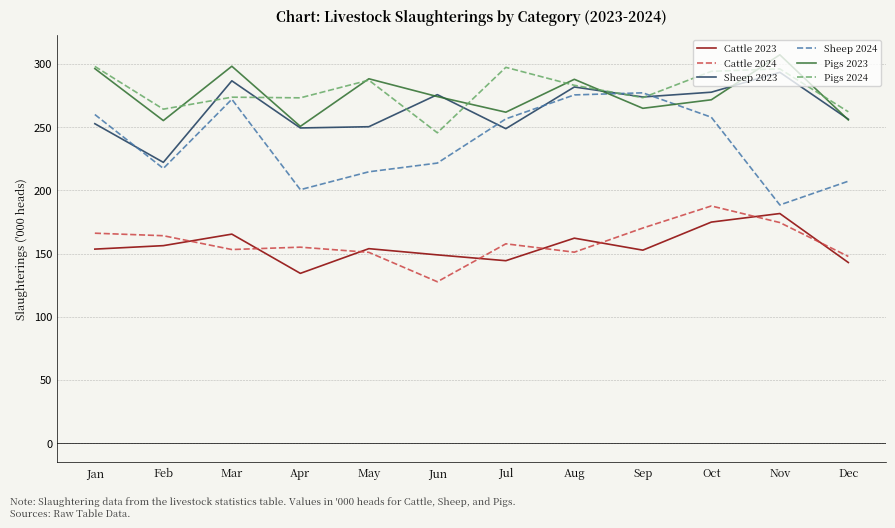

List the series in order of their peak value, lowest first.

Cattle 2023, Cattle 2024, Sheep 2024, Sheep 2023, Pigs 2024, Pigs 2023